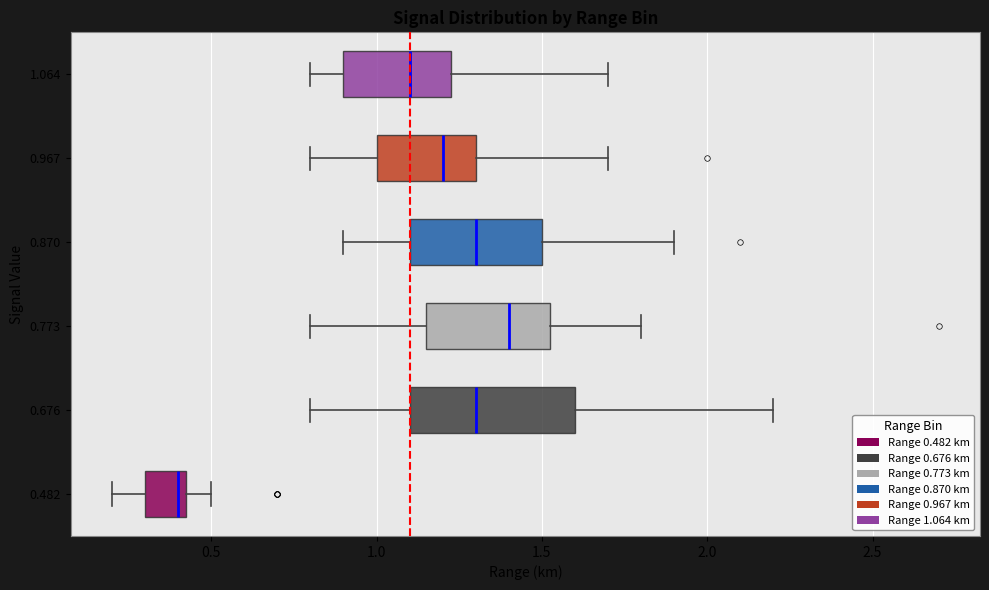

Which box has the furthest to the left median line?

0.482